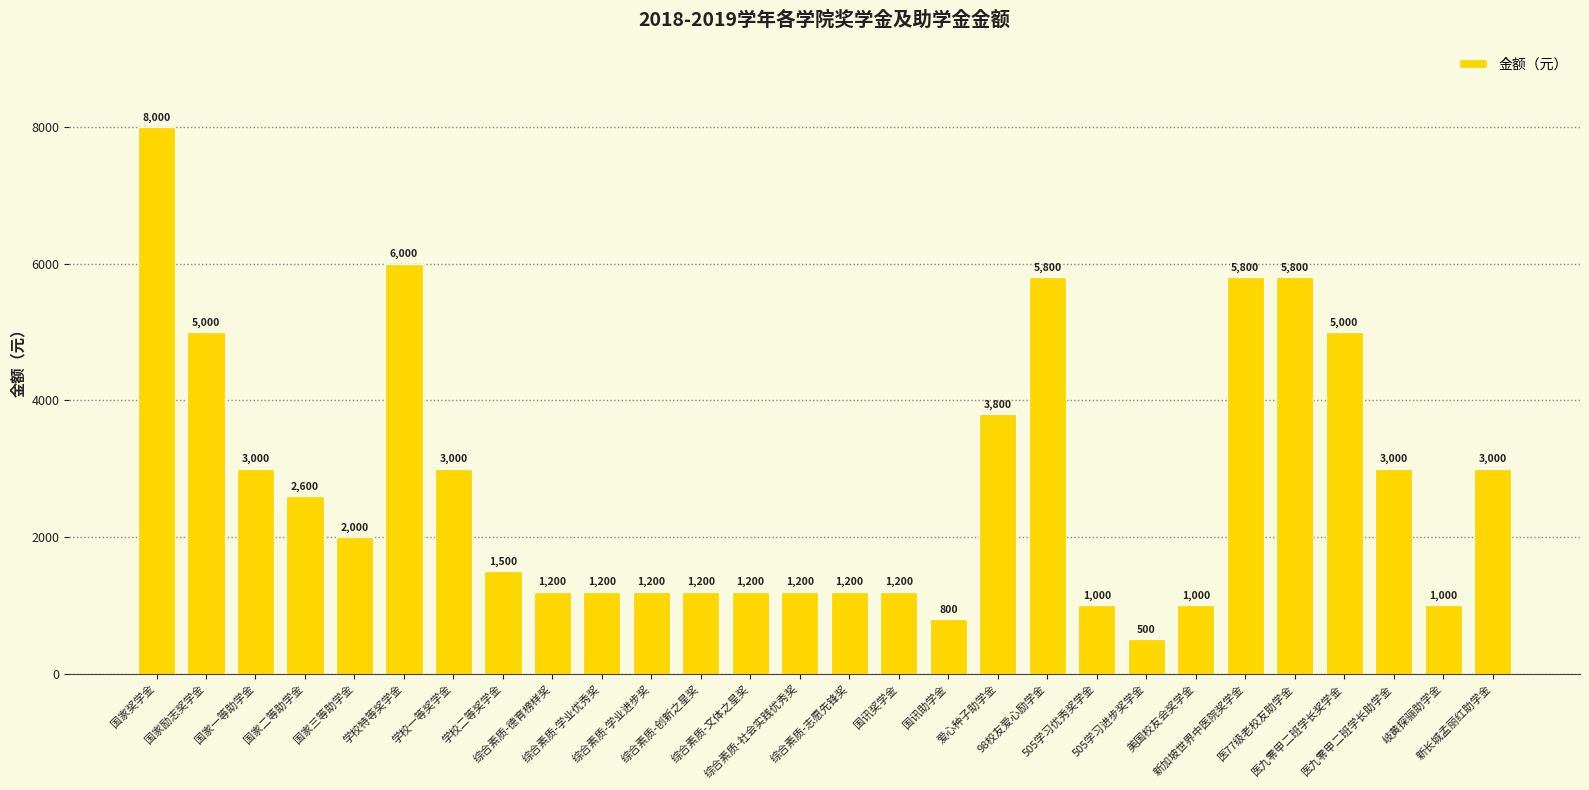

What position from the right is 国家二等助学金?

25